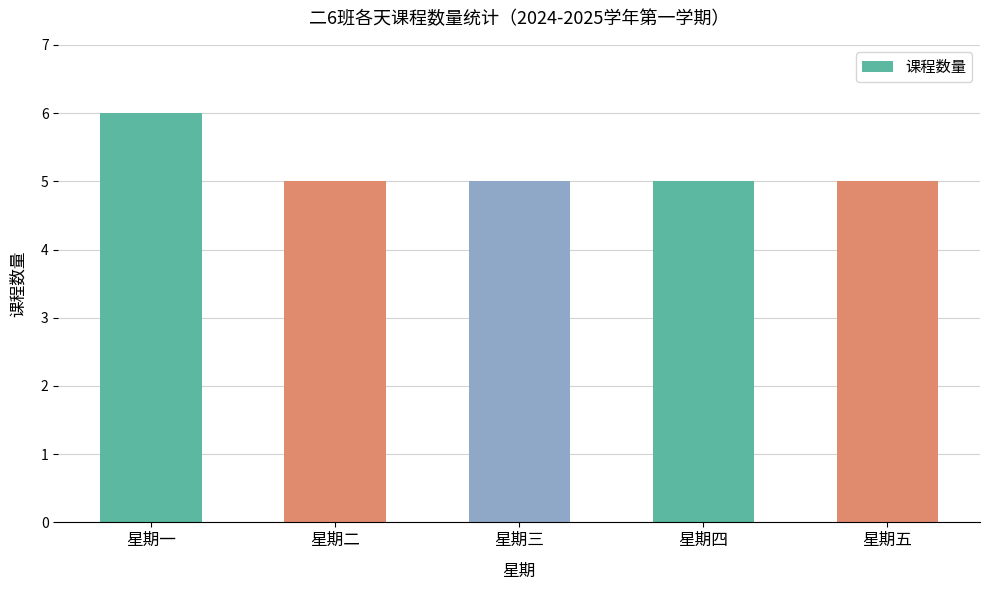

What is the value of the 2nd bar from the left?

5